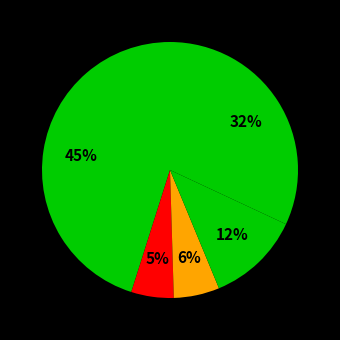

Count the number of slices in the pie.

5